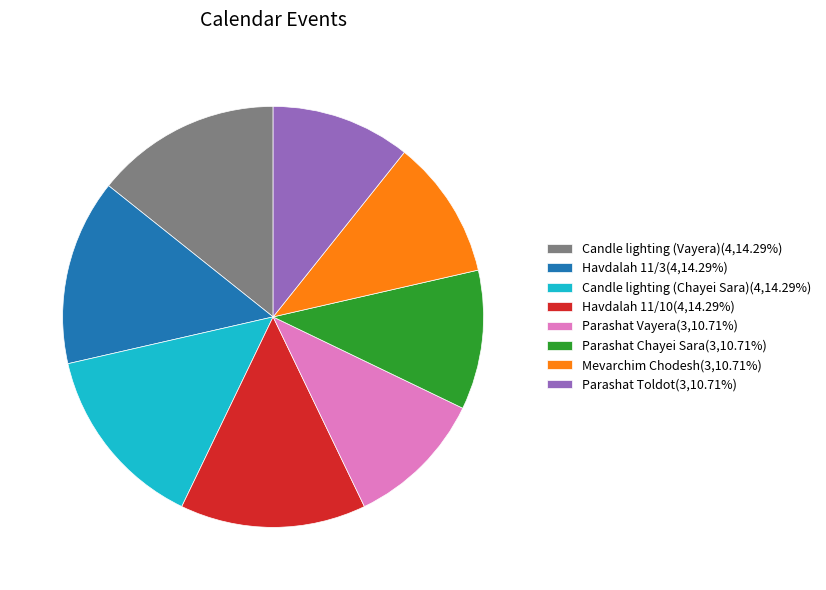

How many slices are in this pie chart?

8